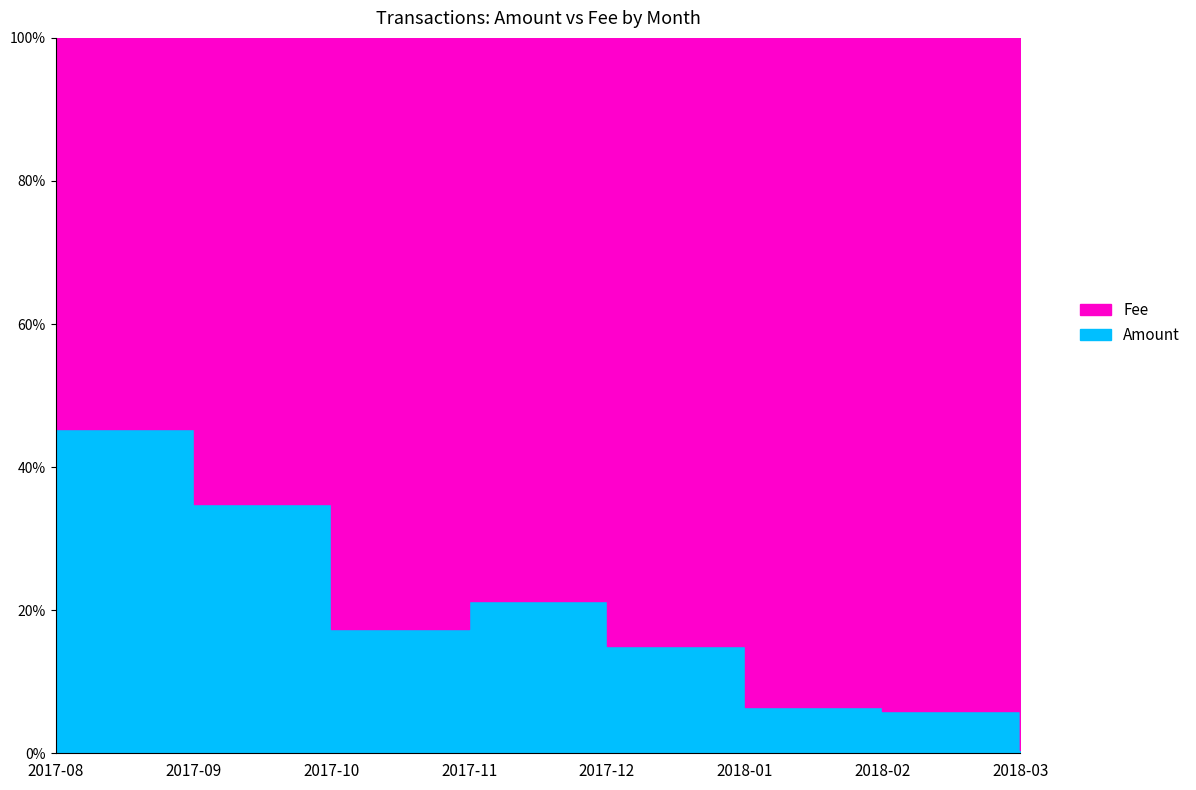

Which series has the largest total across all categories?

Fee